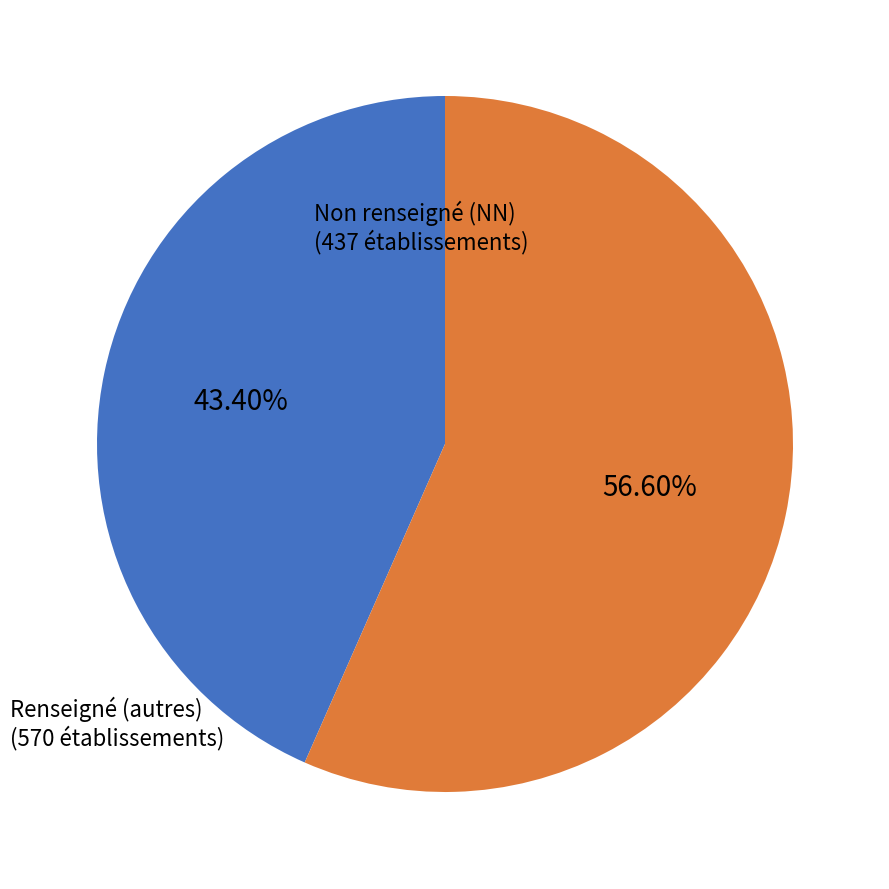

Rank the categories by value from highest to lowest.

Renseigné (autres), Non renseigné (NN)